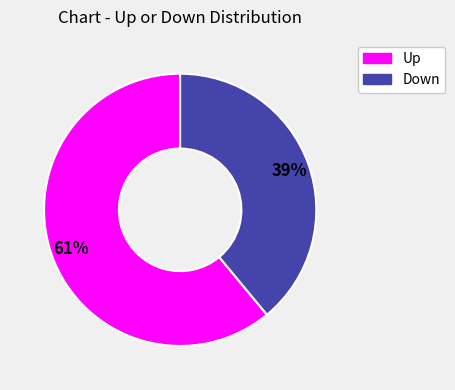

Count the number of slices in the pie.

2